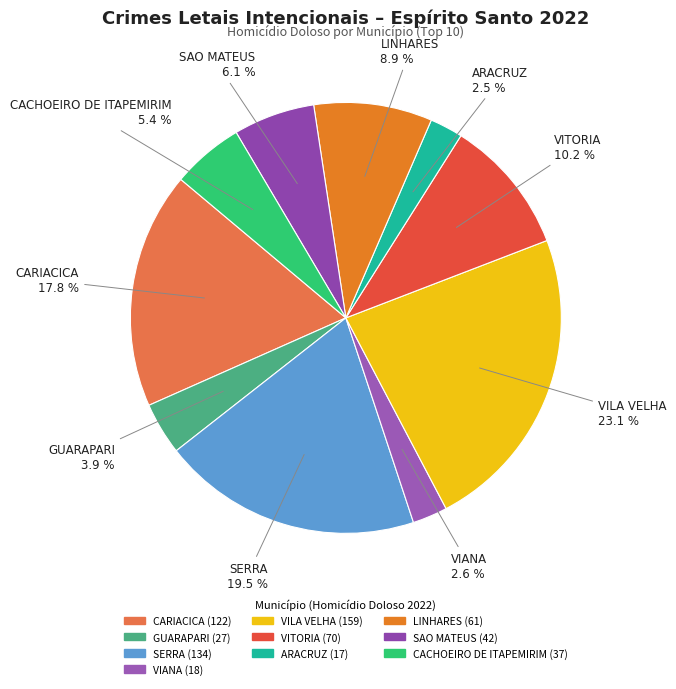

How many segments does this pie chart have?

10